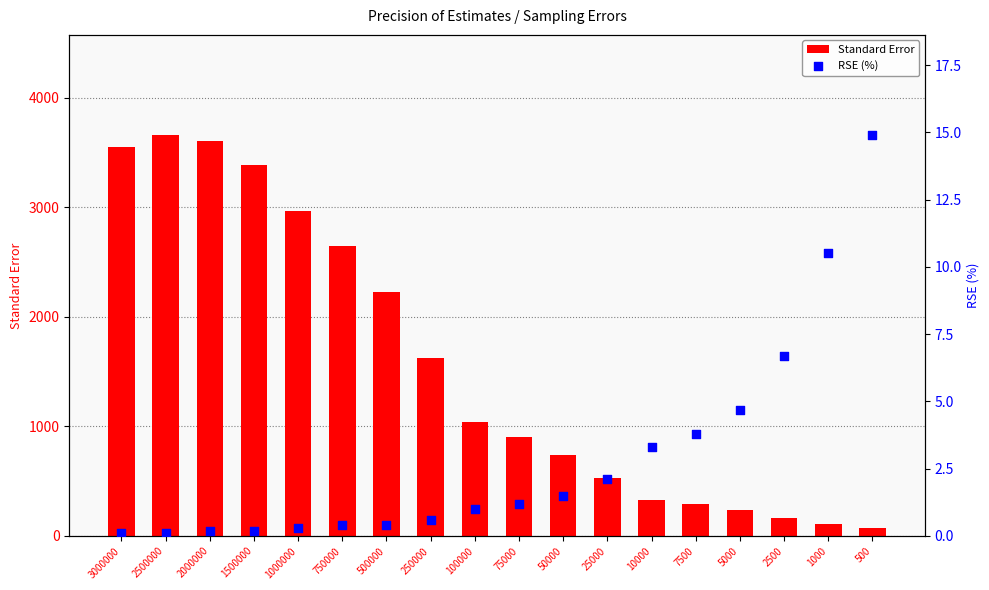

What are all the series names shown in the legend?

Standard Error, RSE (%)